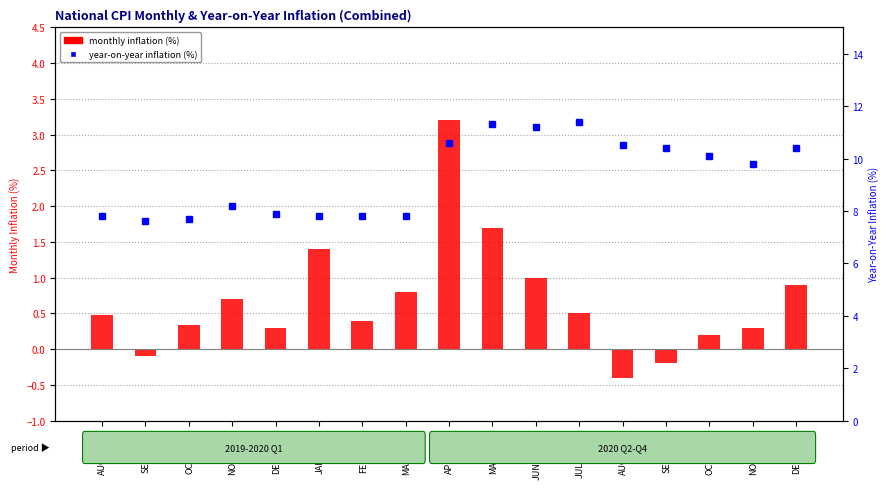

Does the chart contain any negative values?

Yes